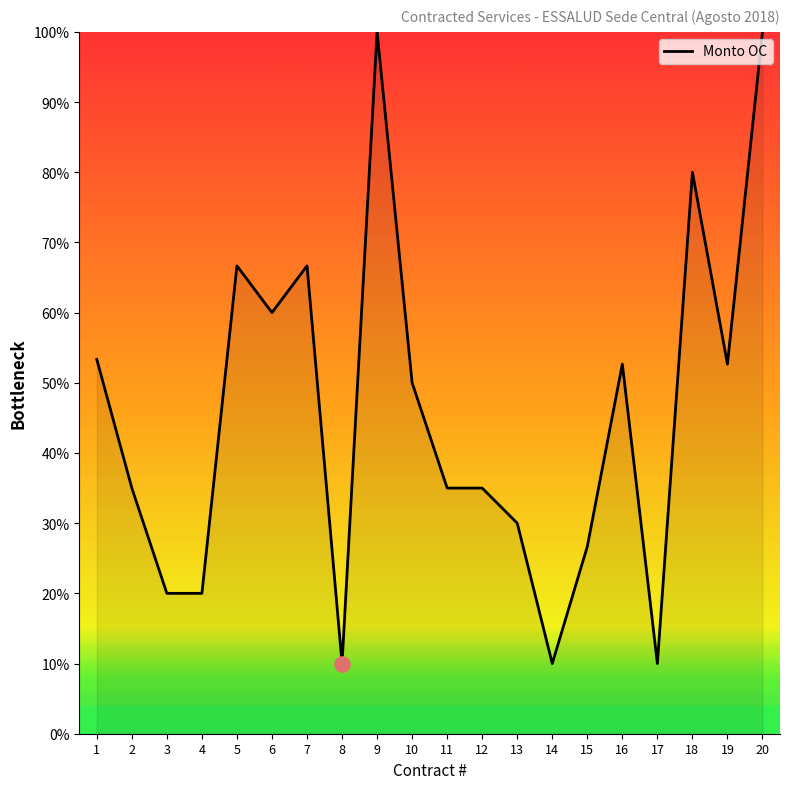

What is the change in value from 4 to 19?

+32.7